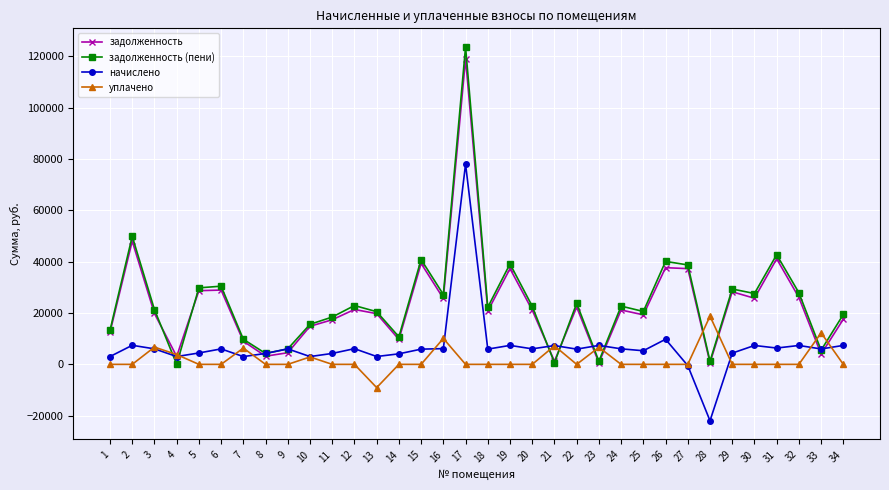

What is the lowest value of the уплачено series?

-9056.6